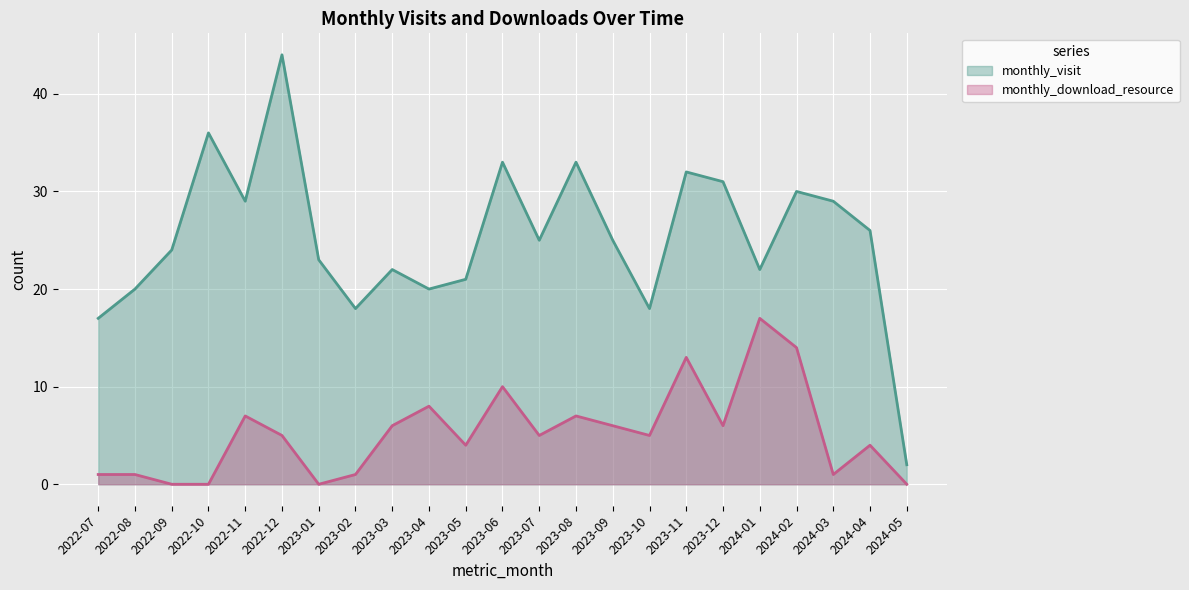

Reading left to right, what are all the values shown in this chart?

monthly_visit: 17	20	24	36	29	44	23	18	22	20	21	33	25	33	25	18	32	31	22	30	29	26	2
monthly_download_resource: 1	1	0	0	7	5	0	1	6	8	4	10	5	7	6	5	13	6	17	14	1	4	0